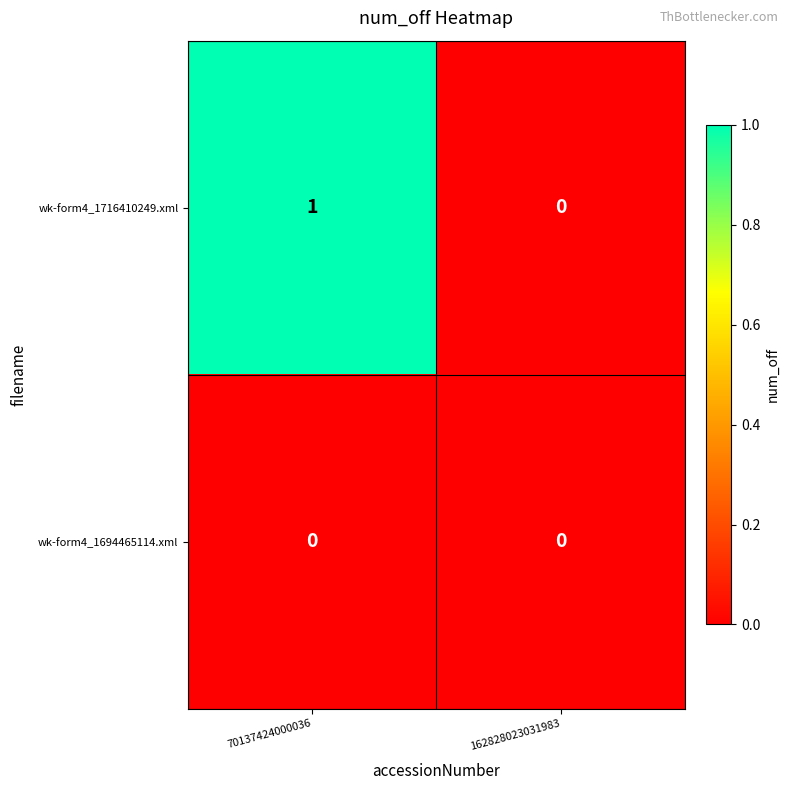

The value of wk-form4_1716410249.xml at 70137424000036 is 1. True or false?

True